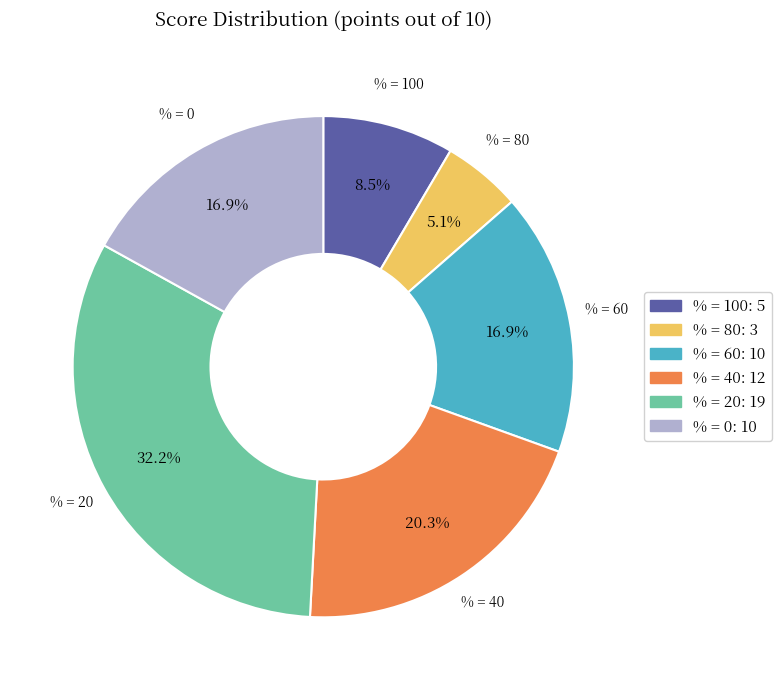

To the nearest percent, what is the average slice percentage?

17%